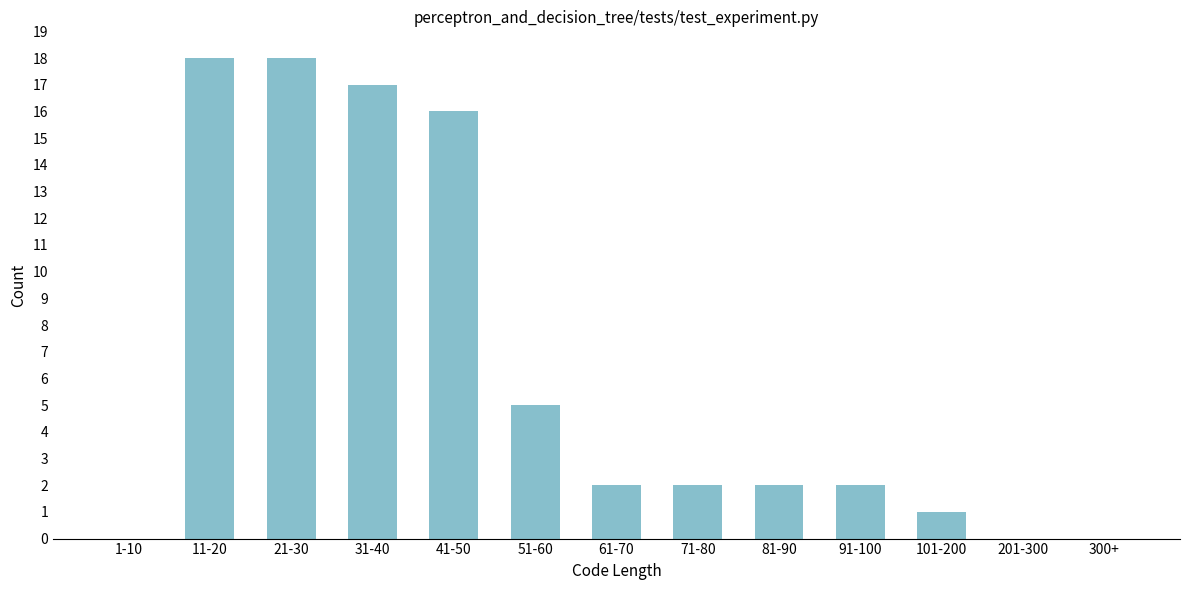

Reading left to right, transcribe all the data shown in this chart.

1-10=0	11-20=18	21-30=18	31-40=17	41-50=16	51-60=5	61-70=2	71-80=2	81-90=2	91-100=2	101-200=1	201-300=0	300+=0